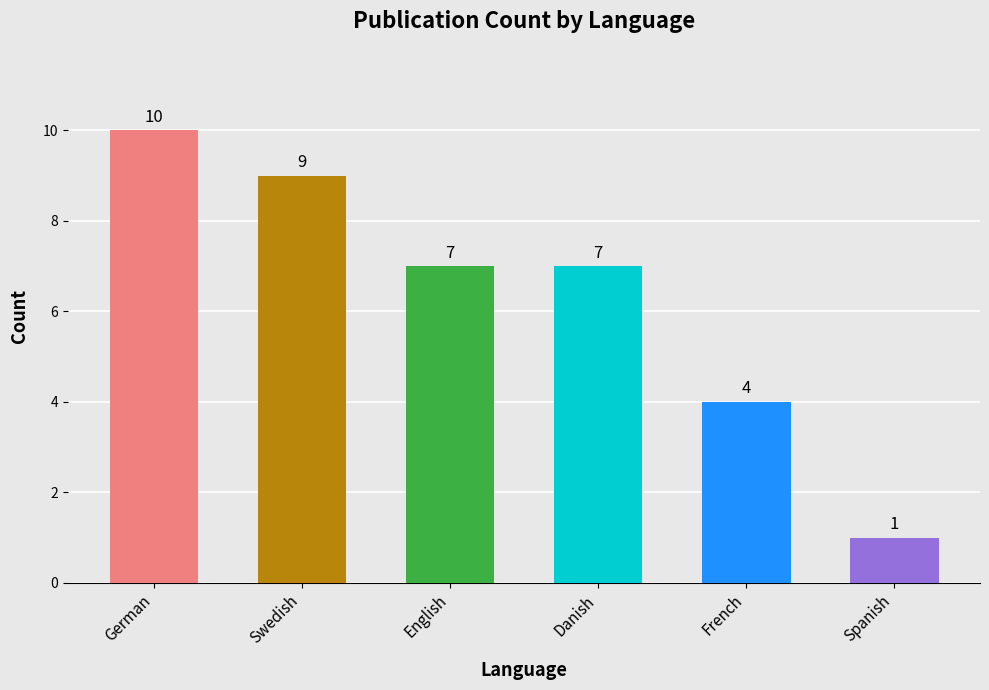

What is the greatest value displayed?

10